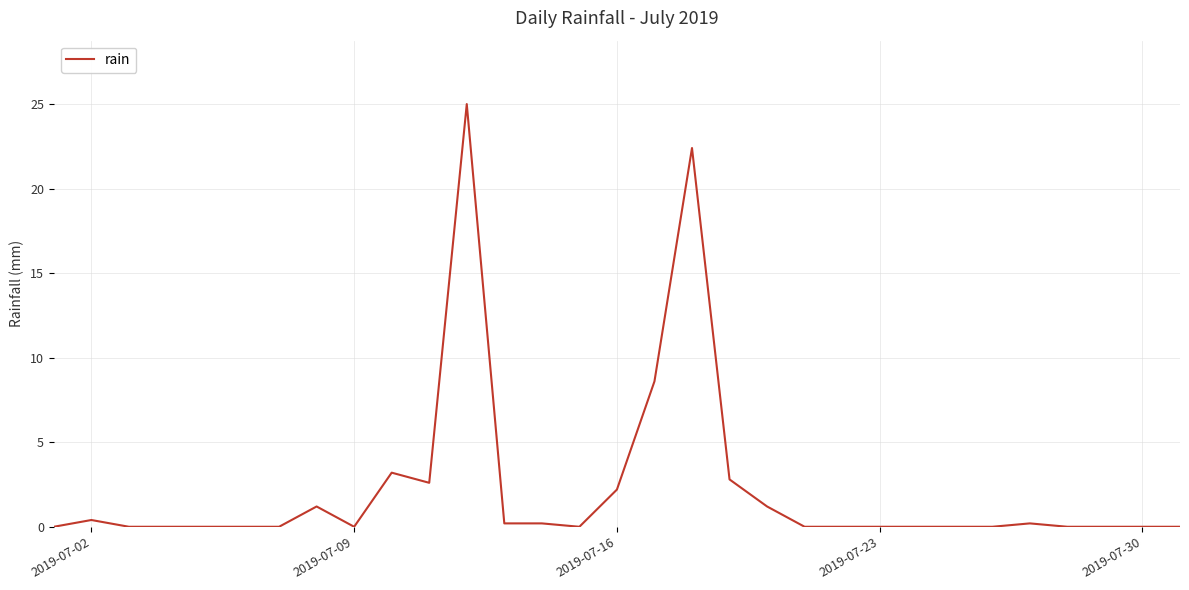

What is the maximum value shown in the chart?

25.0